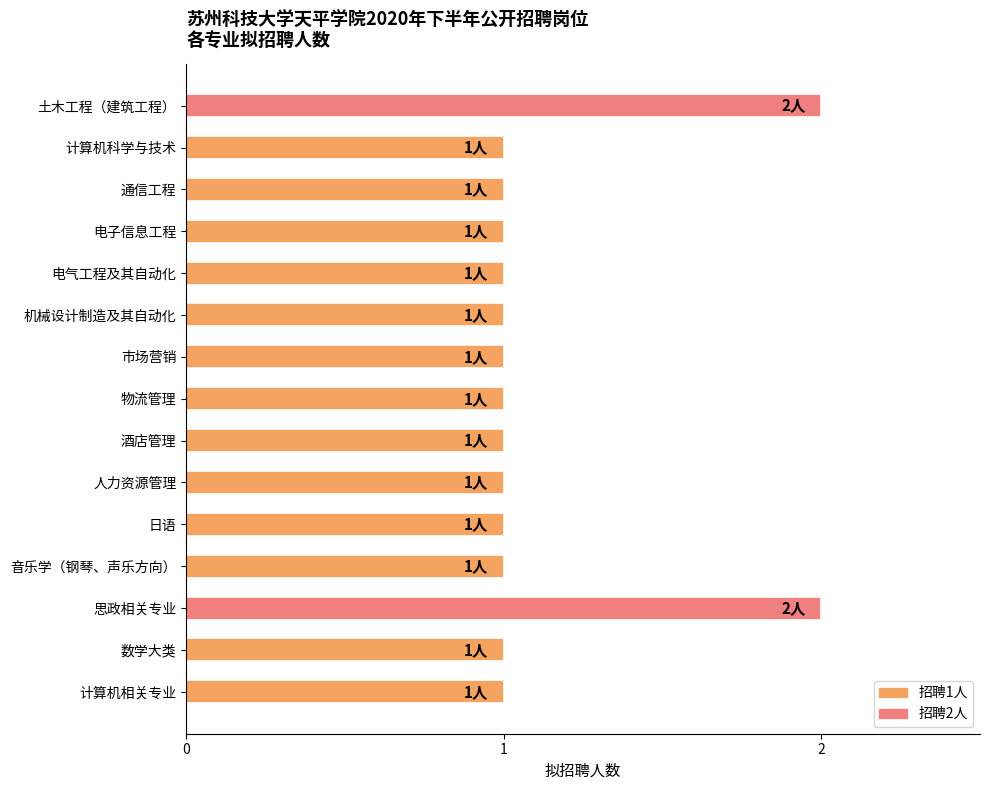

Count the number of categories in the chart.

15